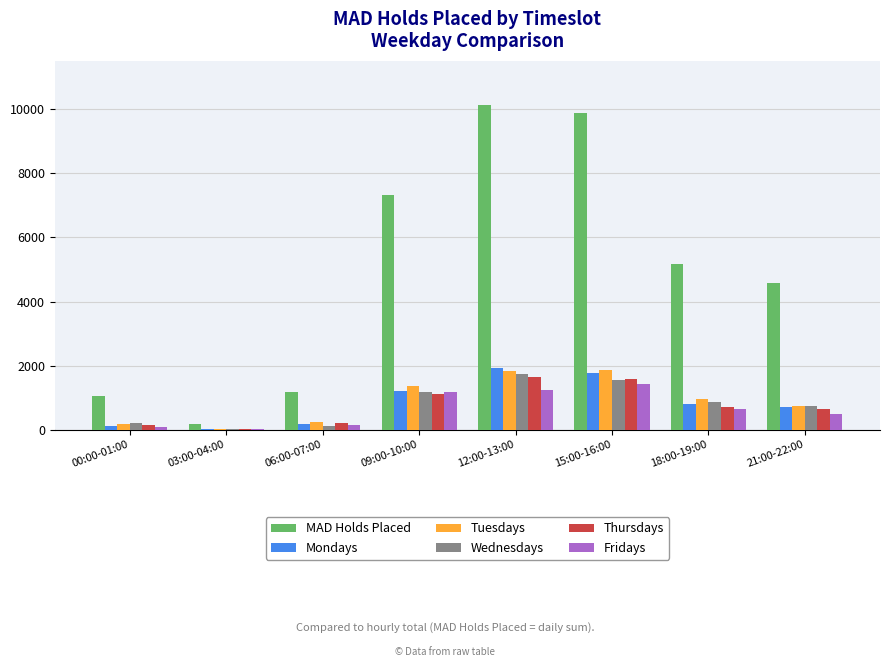

What is the difference between the Mondays values at 03:00-04:00 and 12:00-13:00?

1902